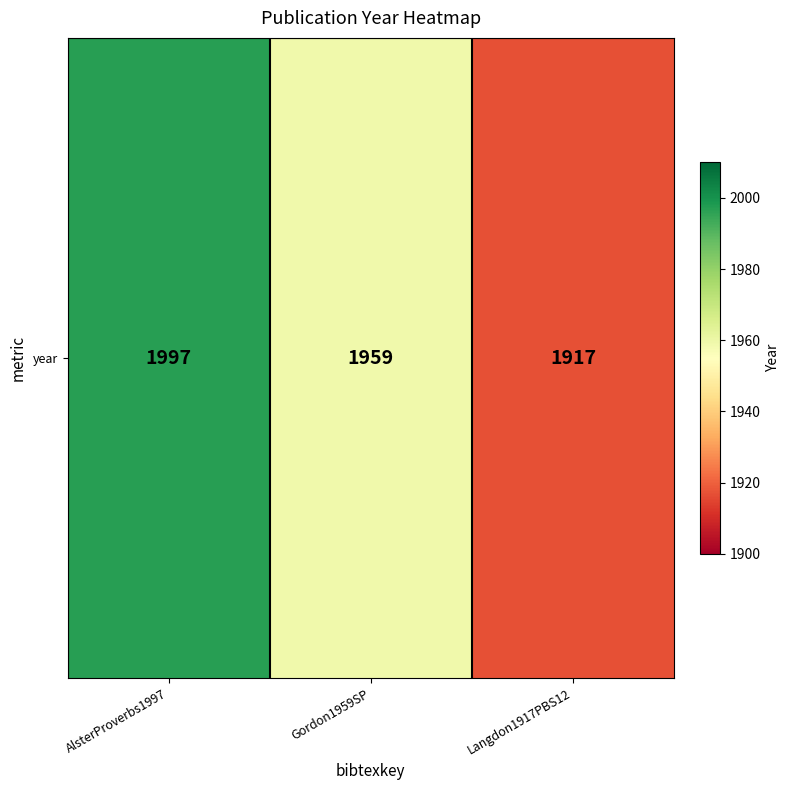

What is the difference between the values at Gordon1959SP and AlsterProverbs1997?

38